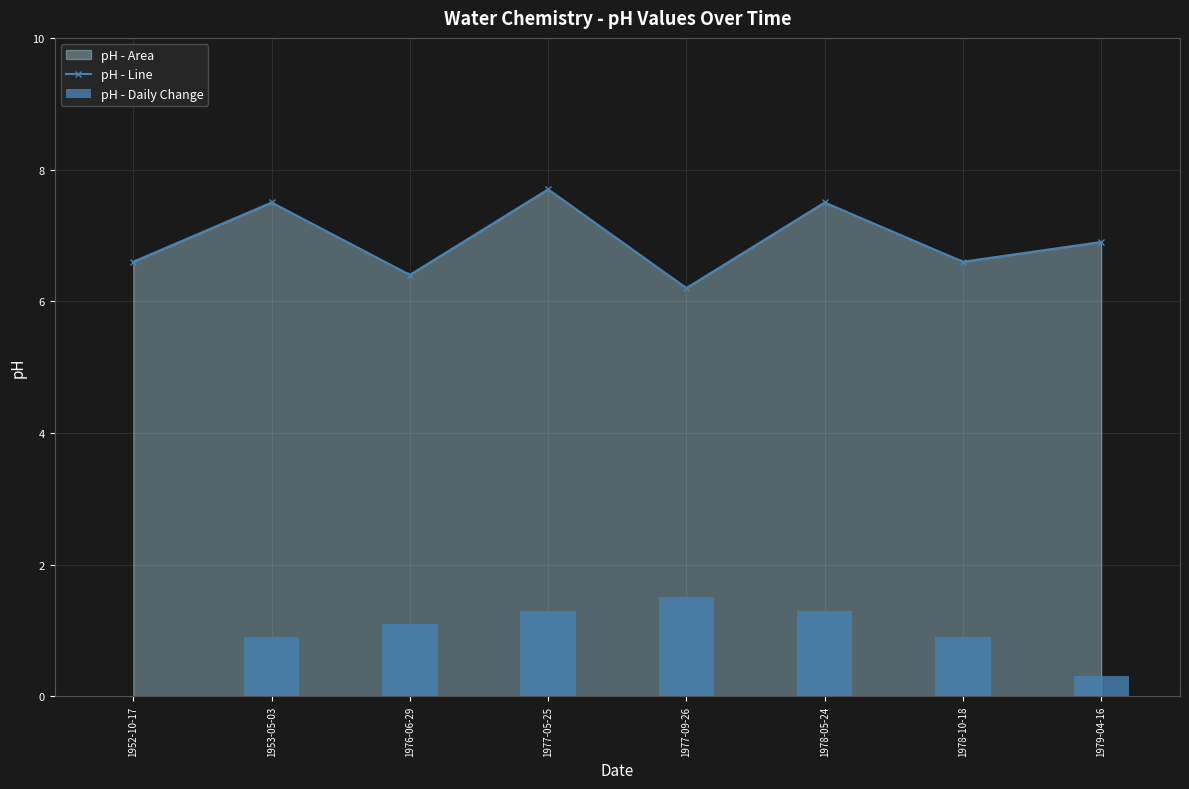

Reading left to right, extract all data points from this chart.

pH - Line: 6.6	7.5	6.4	7.7	6.2	7.5	6.6	6.9
pH - Daily Change: 0.0	0.9	1.1	1.3	1.5	1.3	0.9	0.3